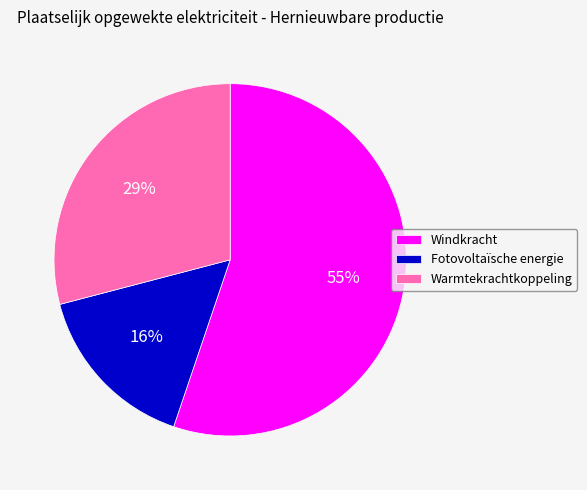

Which has a higher value, Fotovoltaïsche energie or Warmtekrachtkoppeling?

Warmtekrachtkoppeling